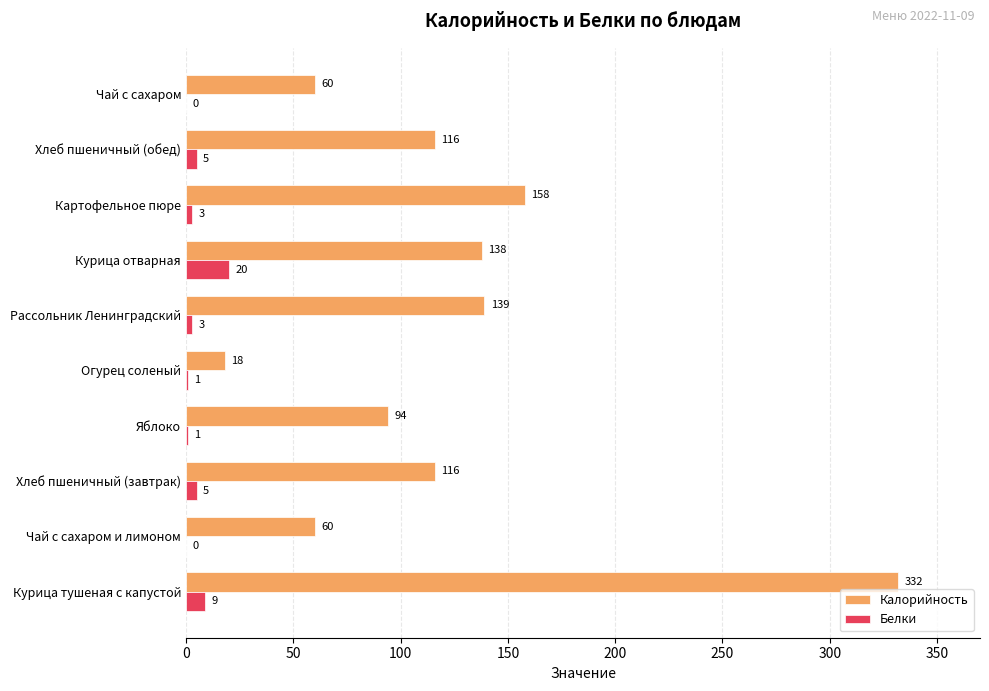

Which category has the highest value across all series?

Курица тушеная с капустой